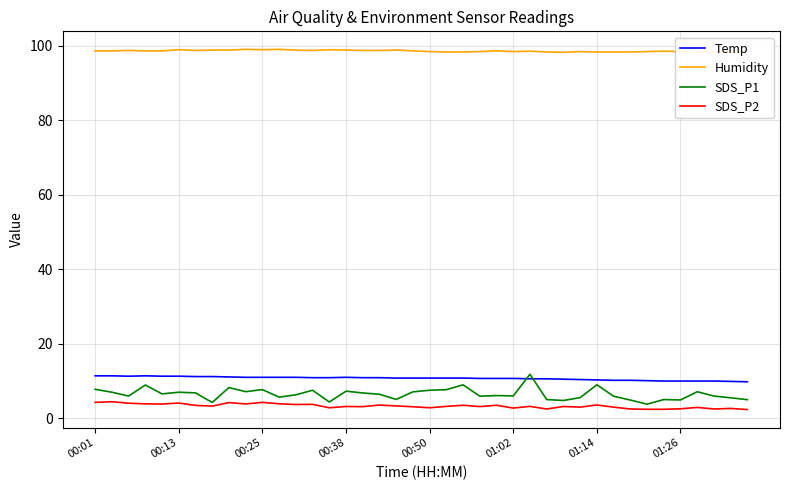

True or false: SDS_P2 and Humidity cross at least once.

False